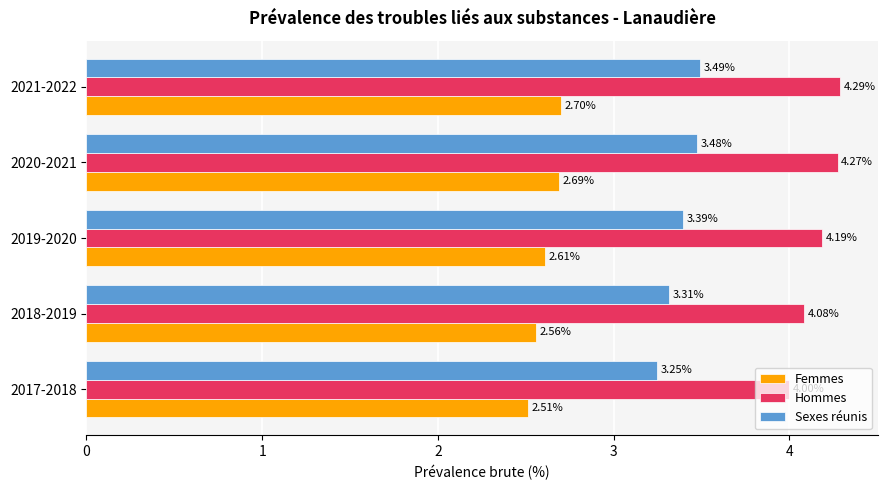

What is the difference between the maximum and minimum values in the Hommes series?

0.3